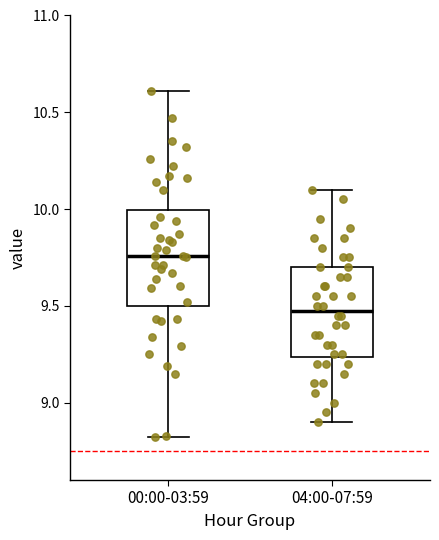

Reading left to right, read every box against the y-axis: the position of its median line, the range the box covers, and the ends of its whiskers. The values are not printed on the chart, so give them approximately, as read against the axis.

00:00-03:59: median 9.75, box 9.50 to 10.00, whiskers 8.80 to 10.60
04:00-07:59: median 9.50, box 9.25 to 9.70, whiskers 8.90 to 10.10